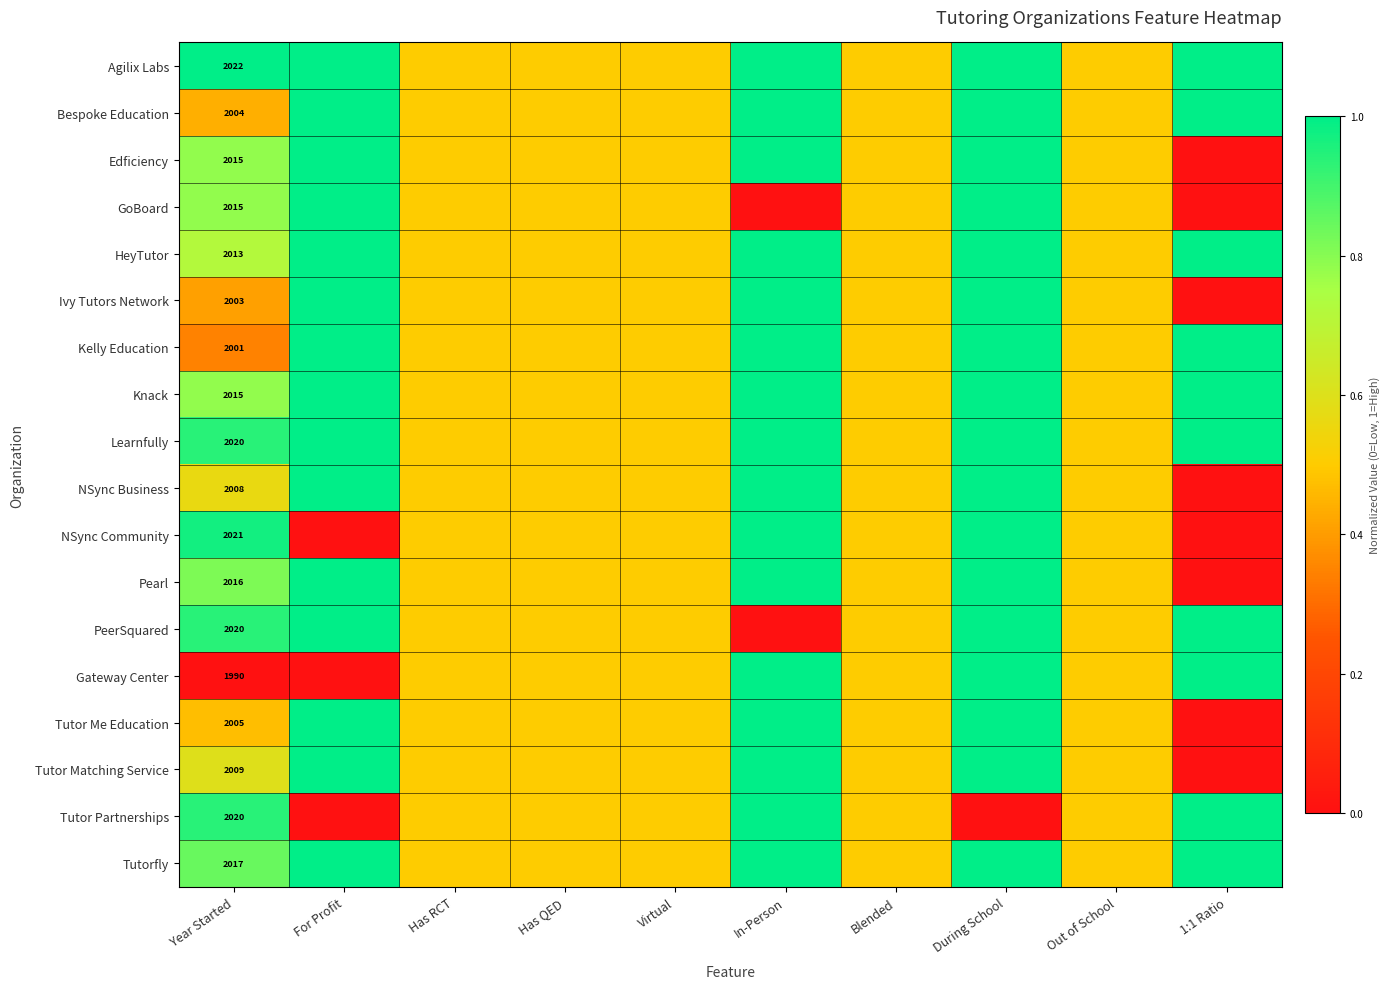

At which label is Pearl closest to 0?

1:1 Ratio